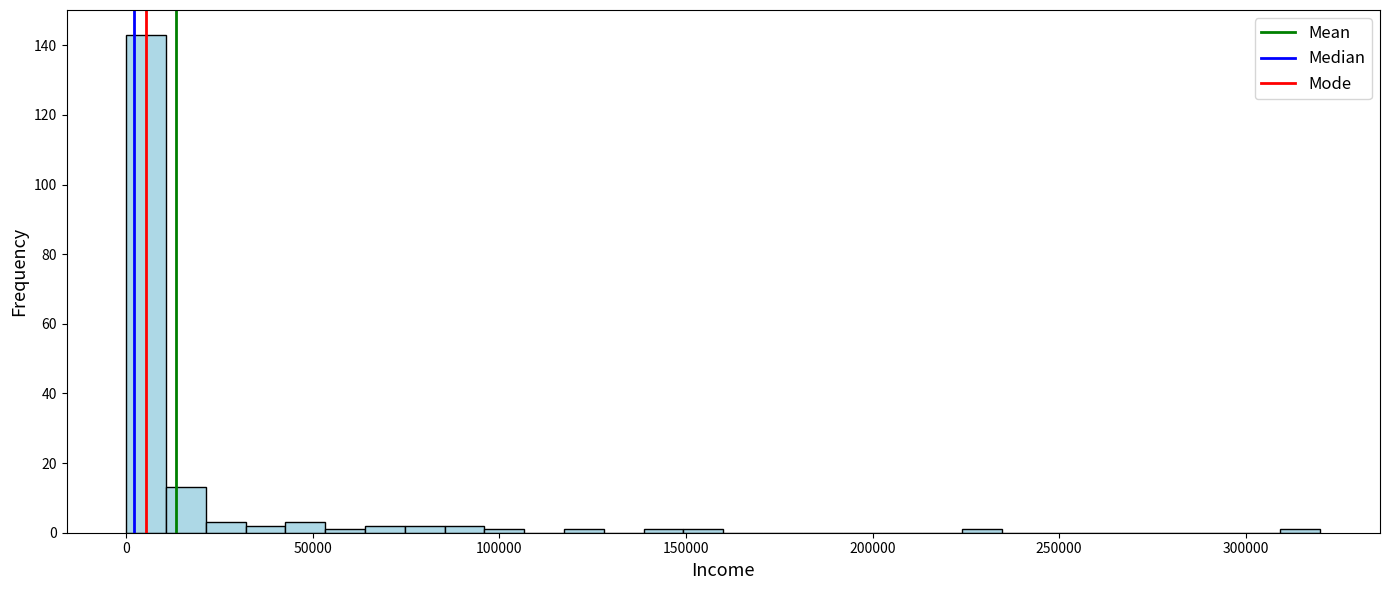

Read against the x-axis, roughly where is the centre of the tallest bar?

5000